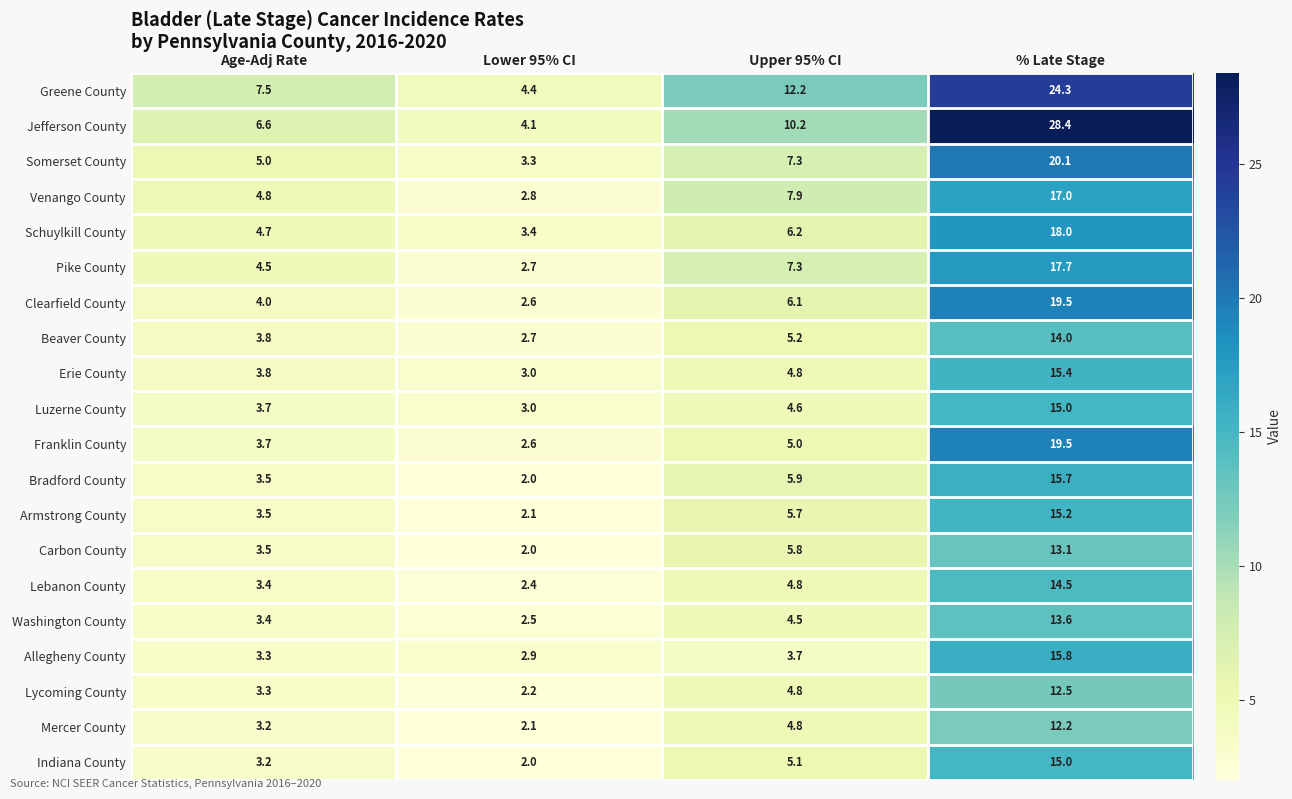

Which series changed the most between Lower 95% CI and Upper 95% CI?

Greene County